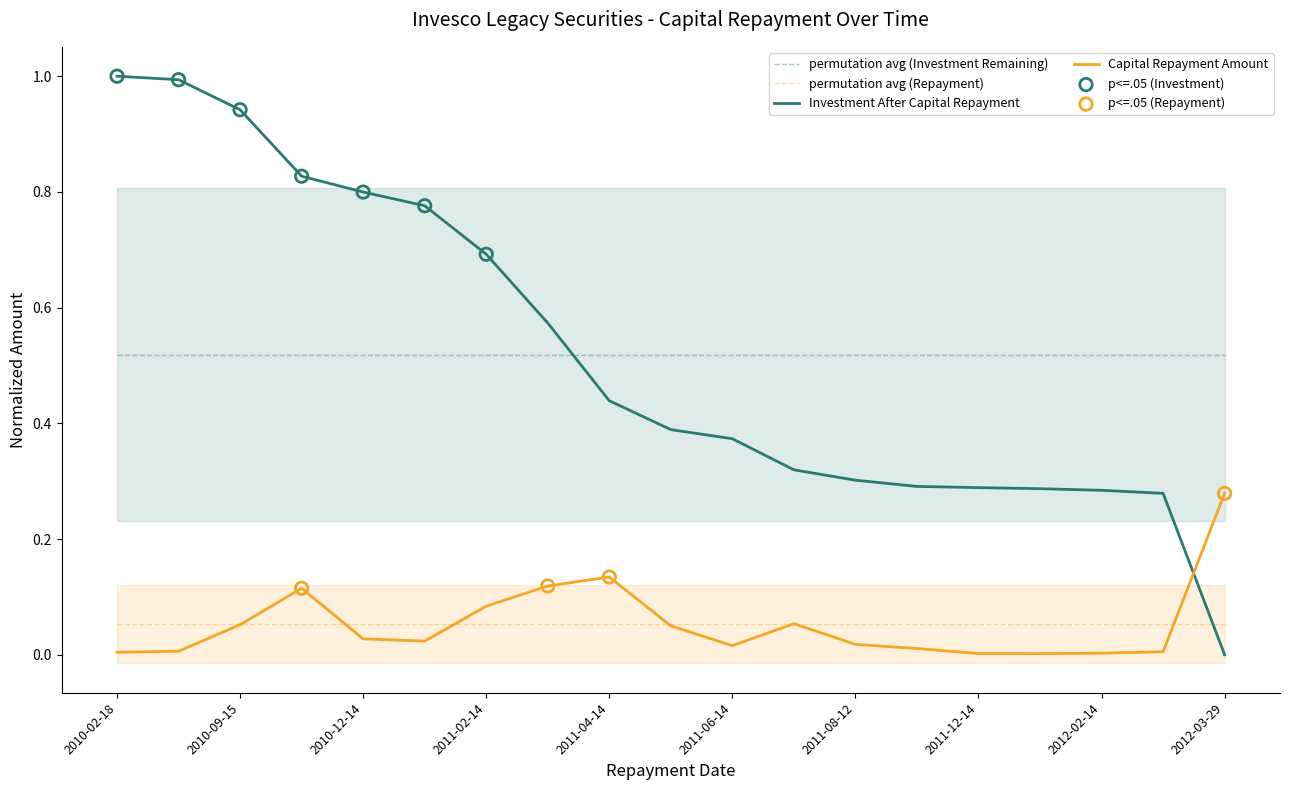

What are all the series names shown in the legend?

Investment After Capital Repayment, Capital Repayment Amount